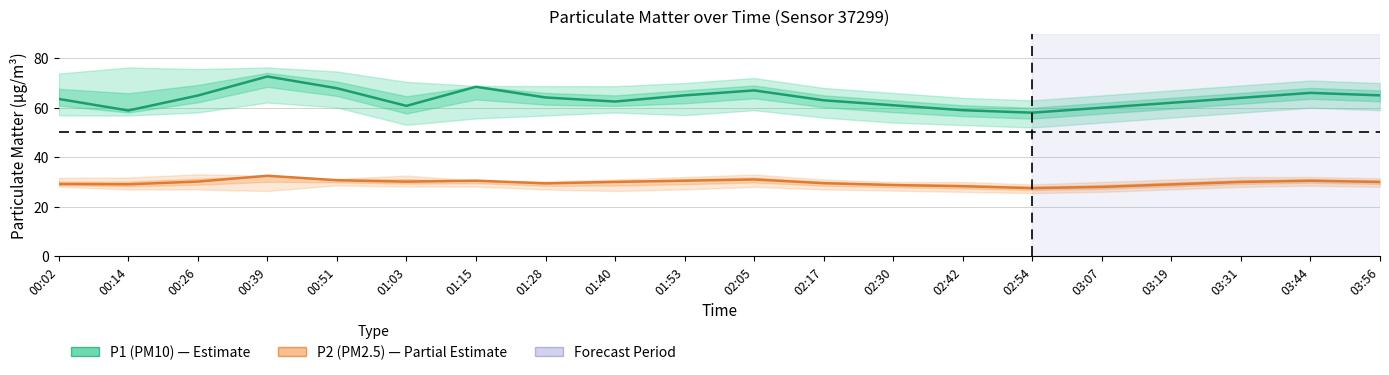

List the series in order of their peak value, highest first.

P1 (PM10), P2 (PM2.5)